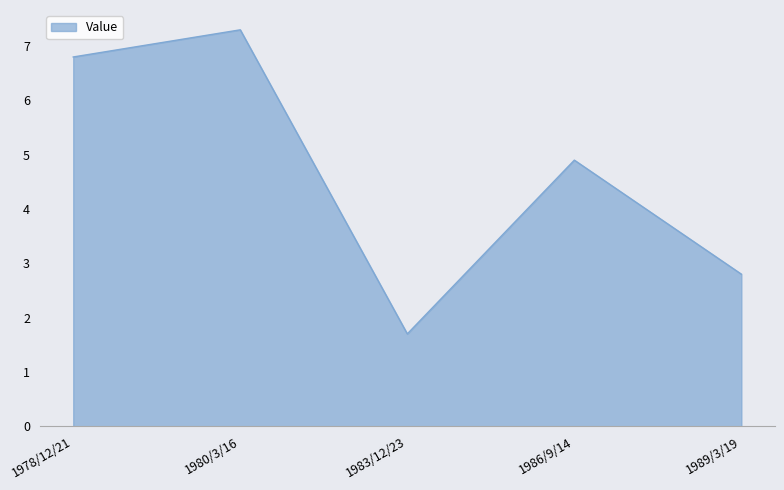

What is the difference between the maximum and minimum values?

5.6